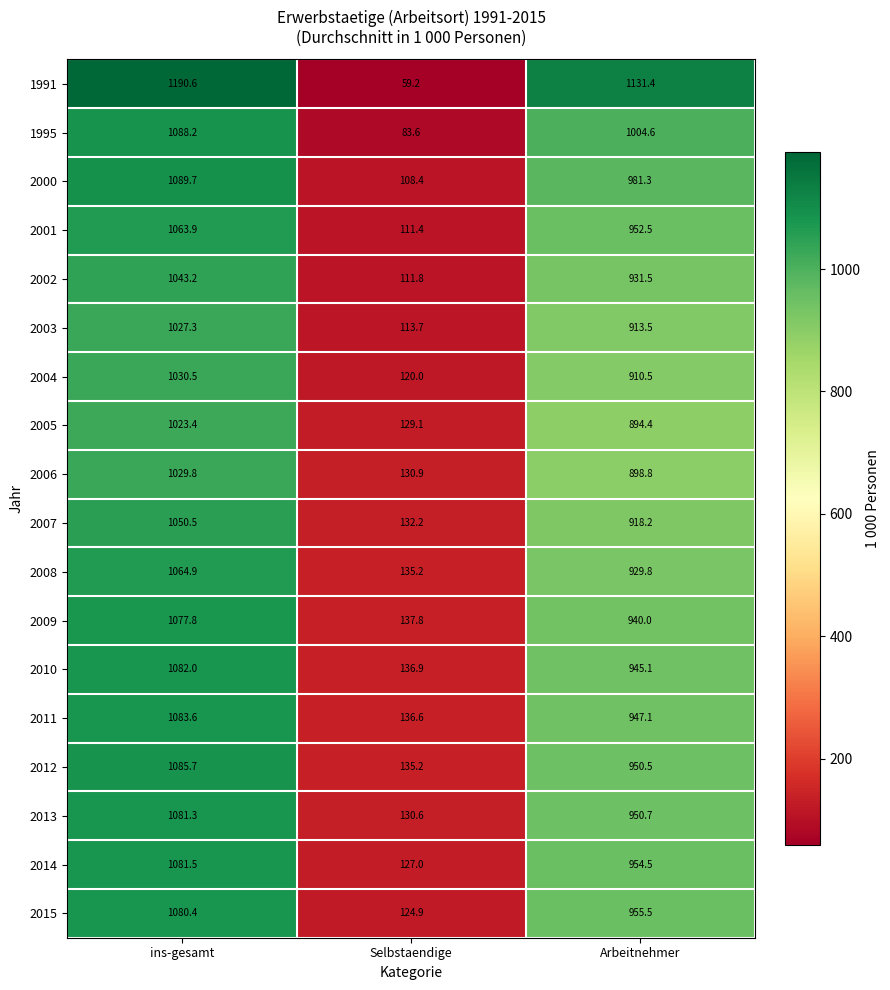

What is the difference between the highest and lowest values at Selbstaendige?

78.6